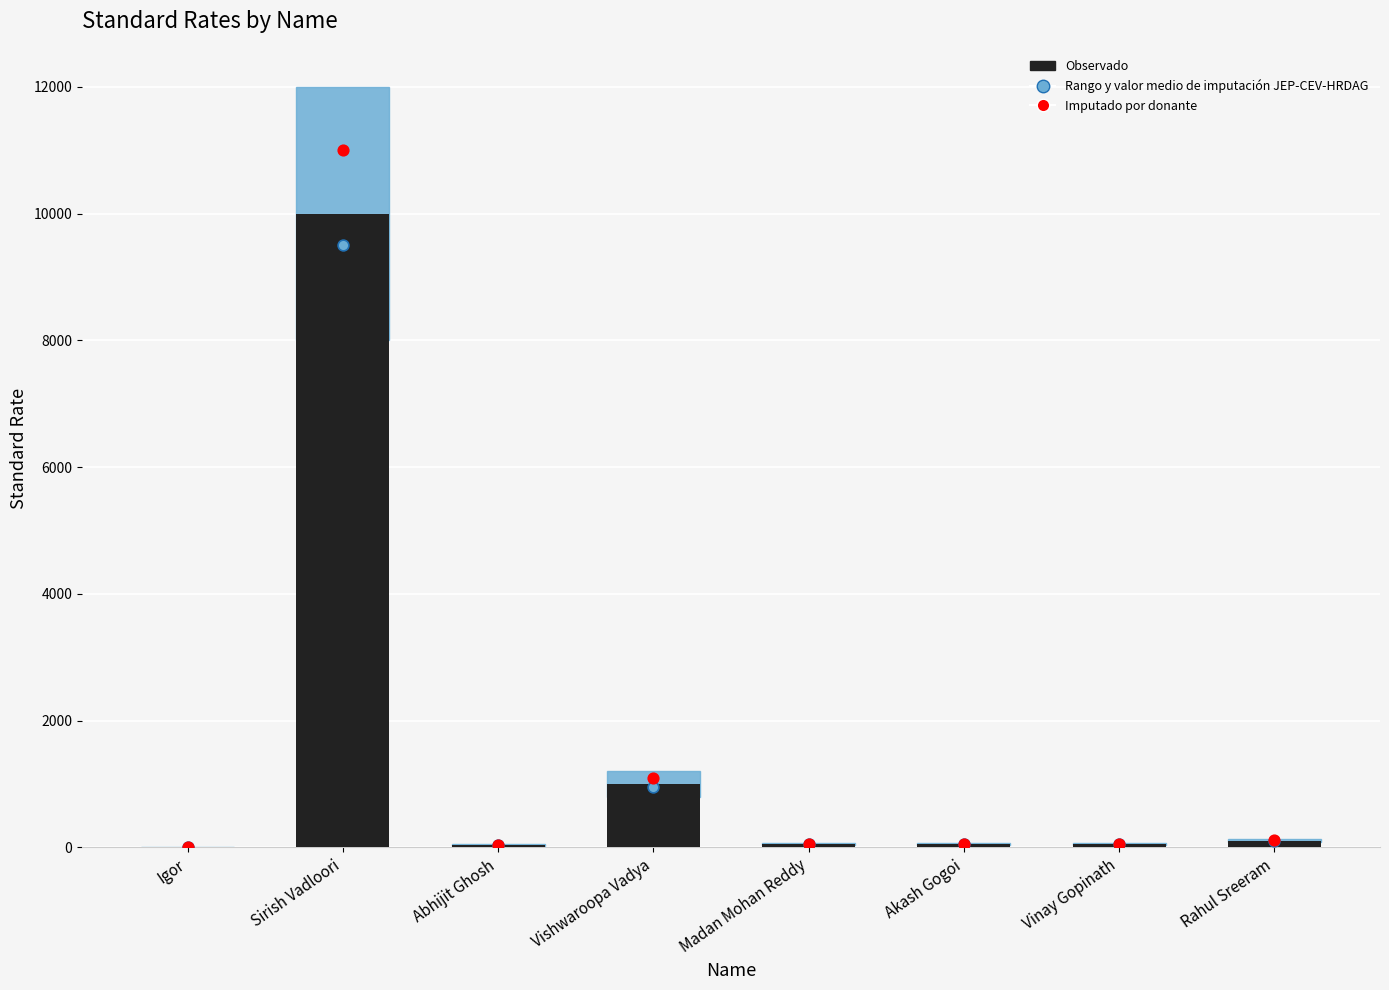

Which series reaches the minimum Y coordinate?

Observado